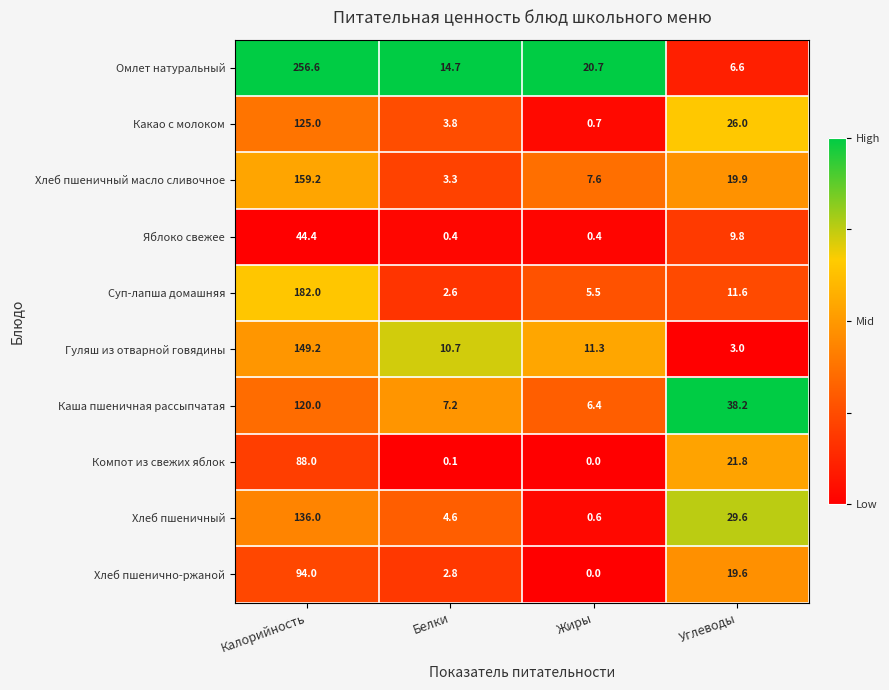

Which series has the largest total across all categories?

Омлет натуральный